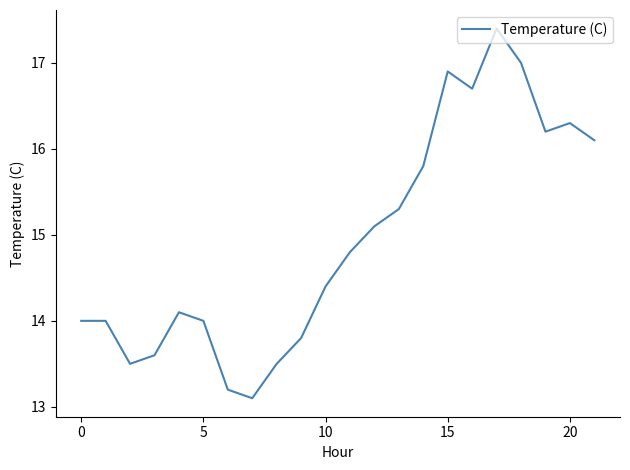

What is the minimum value shown in the chart?

13.1